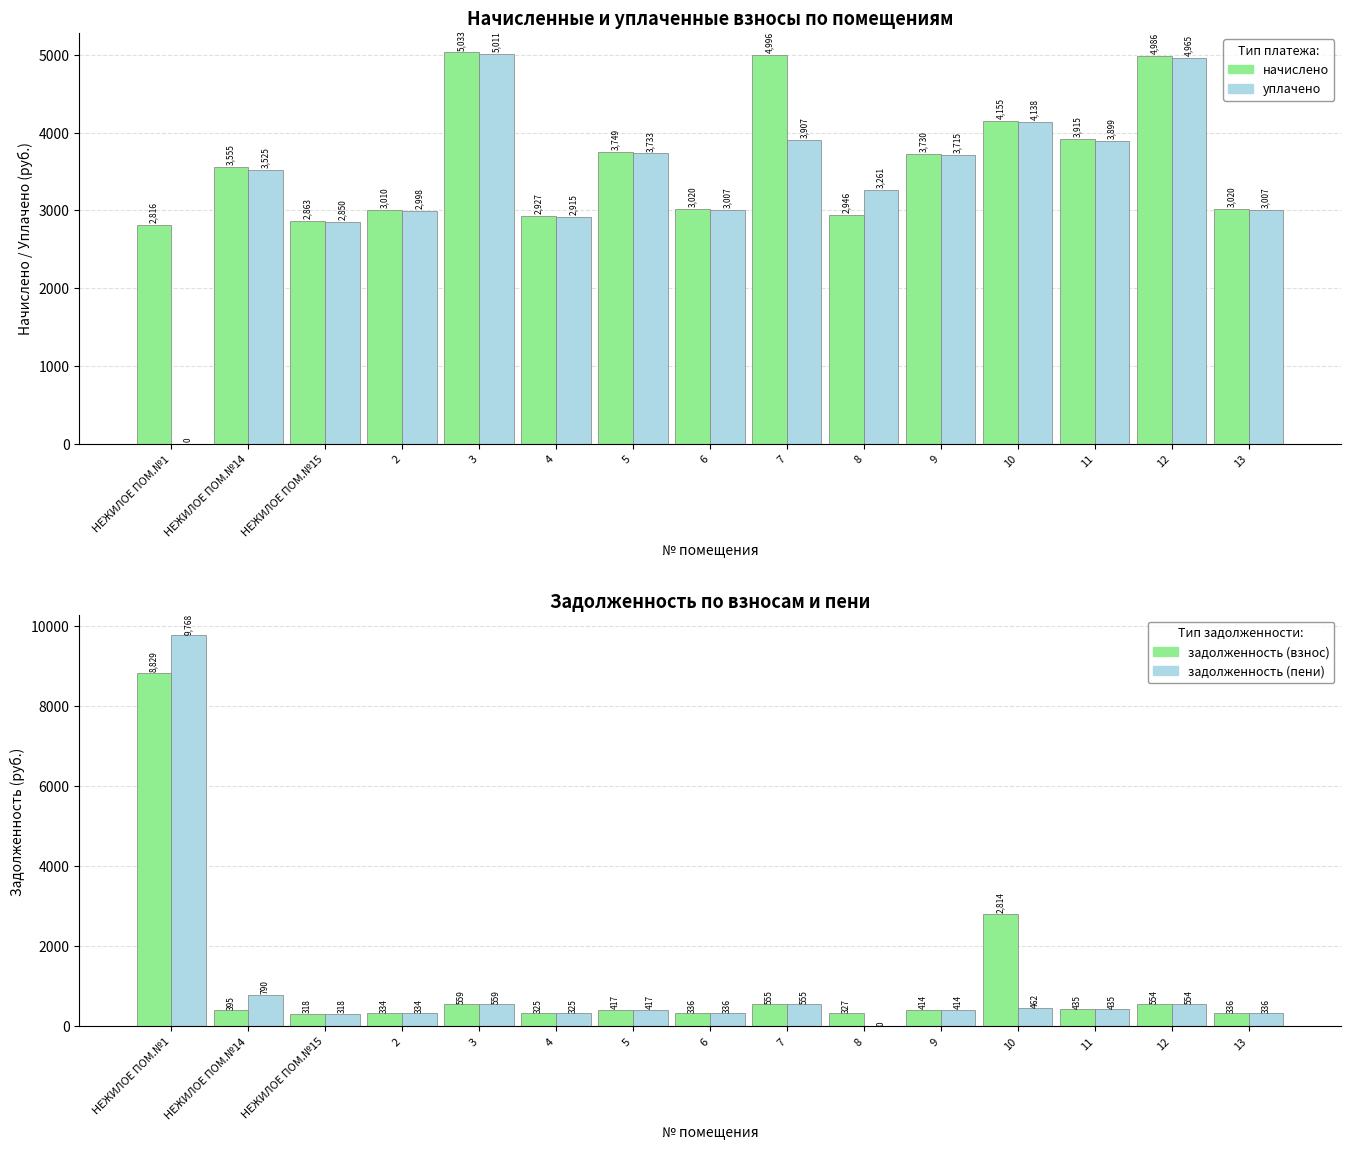

Are the bars grouped side by side (vs. stacked)?

Yes